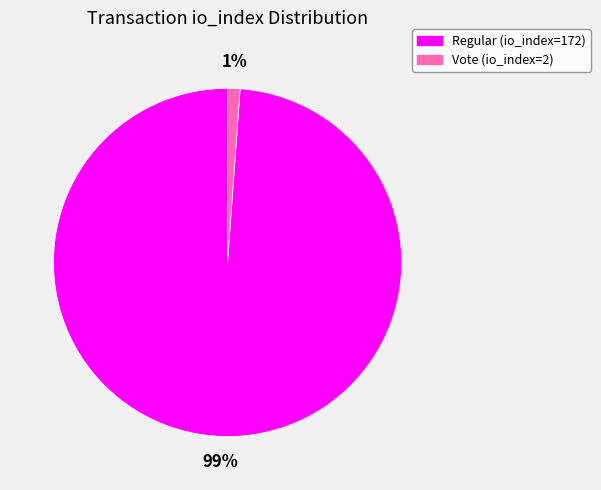

Does Regular (io_index=172) account for over 50% of the chart?

Yes